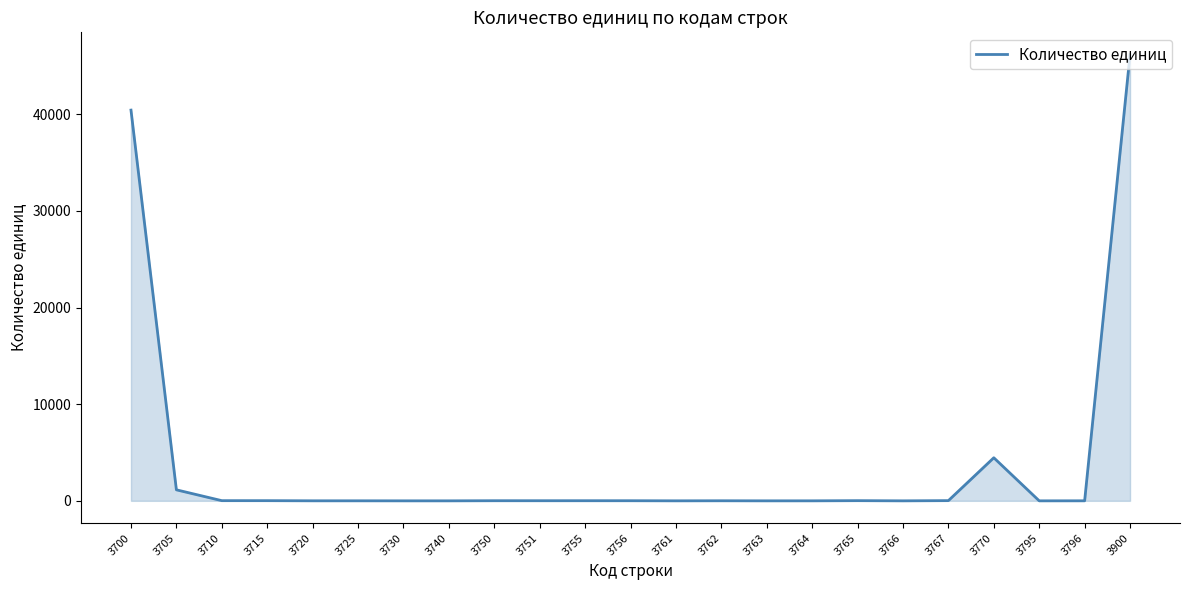

True or false: there are more than 0 points higher than both neighbors.

True